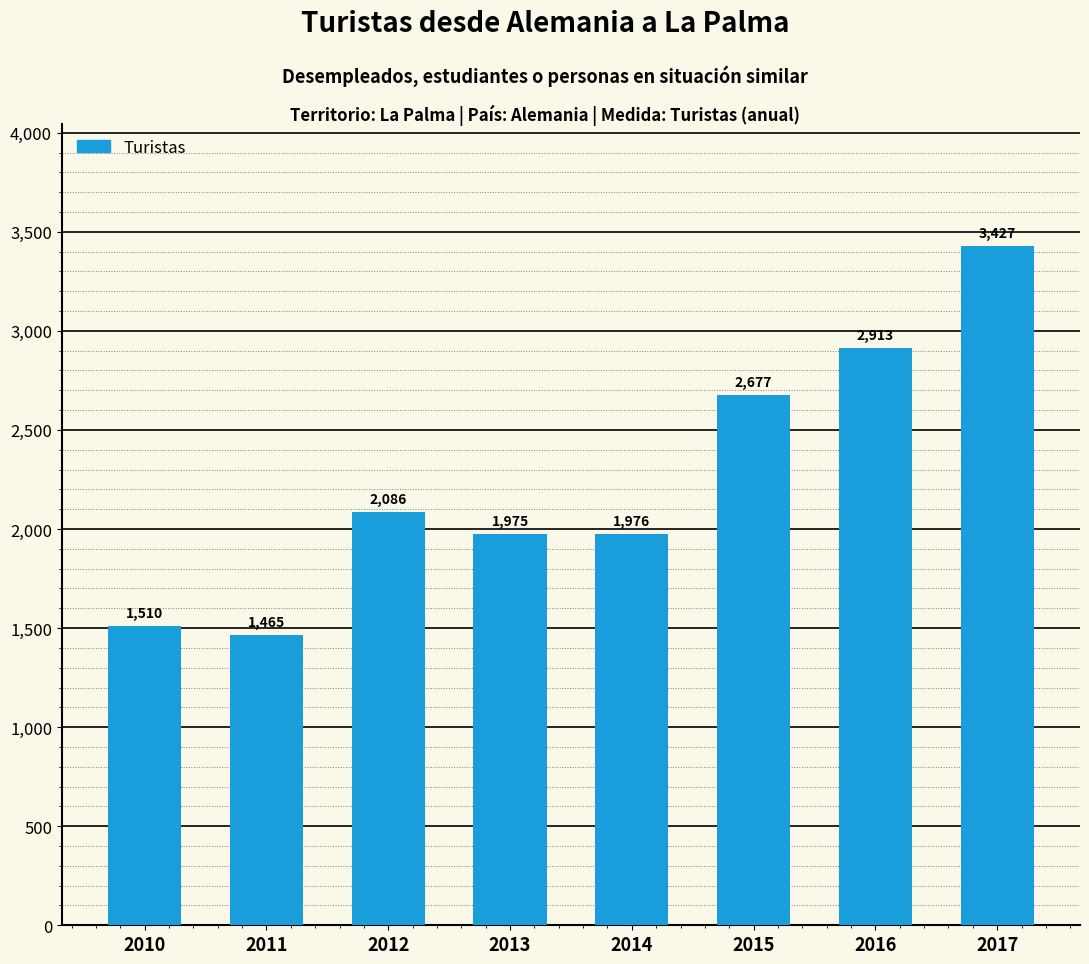

What is the difference between the maximum and minimum values?

1962